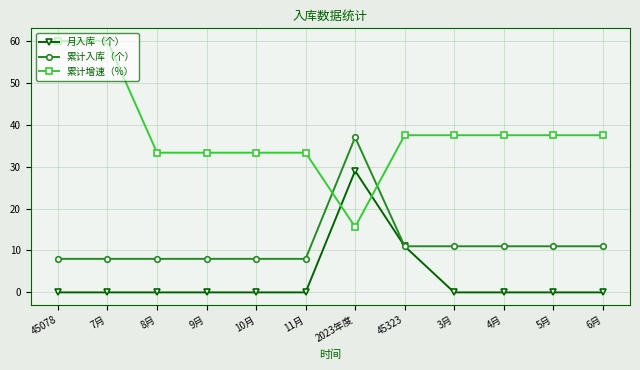

What is the spread (max minus min) of values at 5月?

37.5